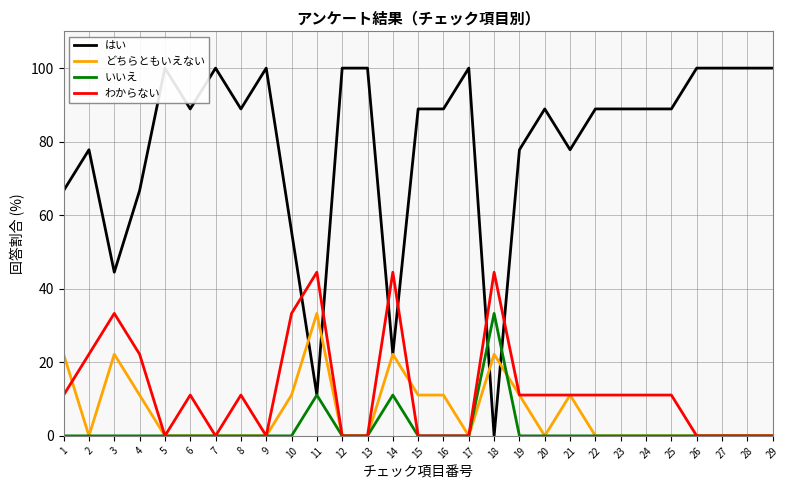

Which series has the largest total across all categories?

はい